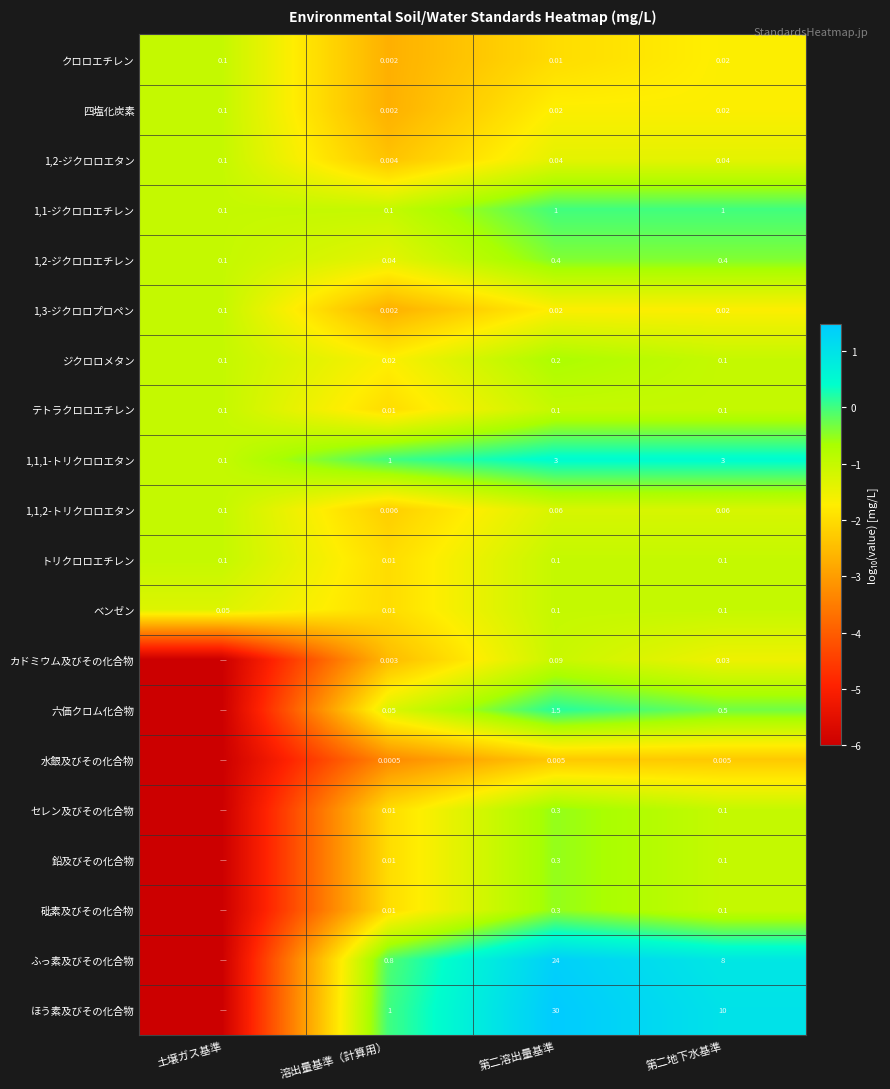

Which label corresponds to the largest value in the chart?

第二溶出量基準